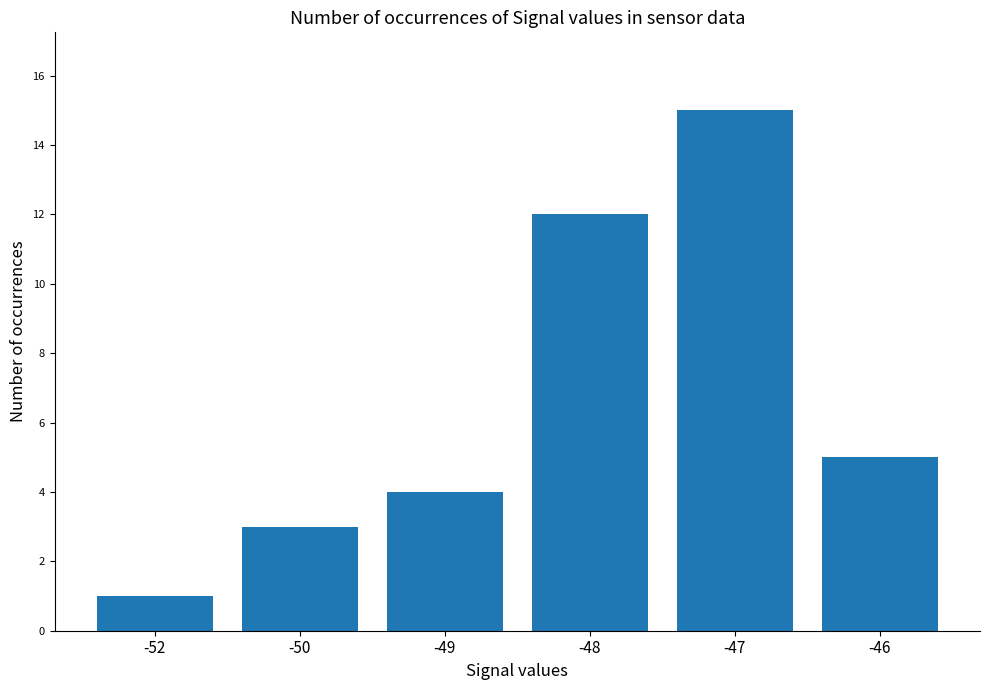

What is the sum of the values at -46 and -49?

9